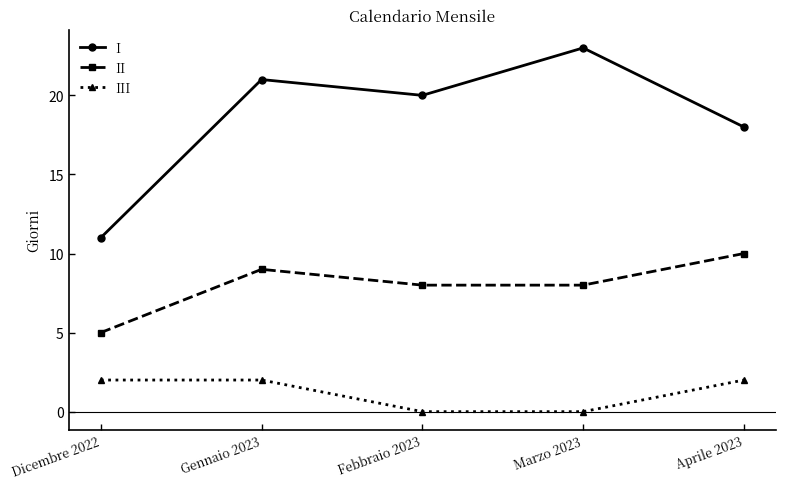

Which label corresponds to the largest value in the chart?

Marzo 2023